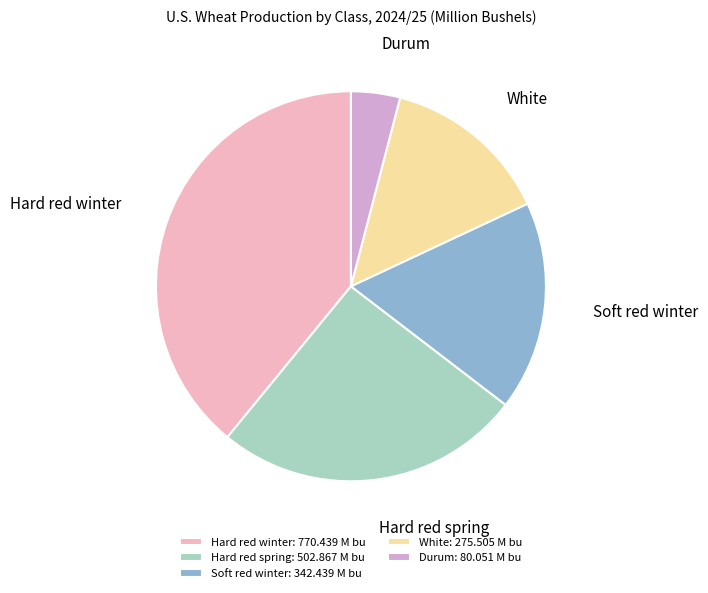

To the nearest percent, what is the average slice percentage?

20%